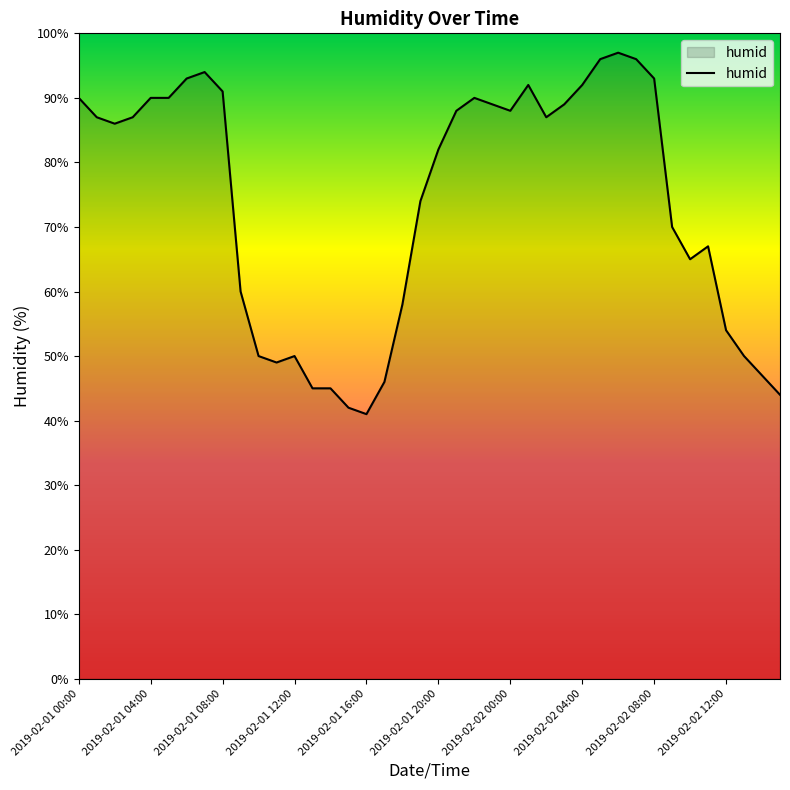

What is the difference between the second highest and second lowest values?

54